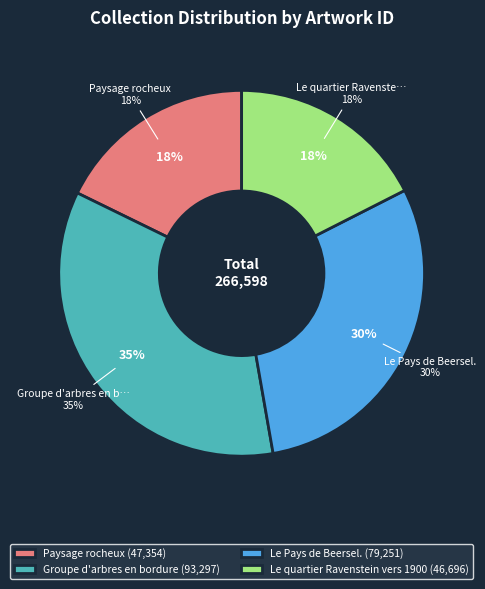

To the nearest percent, what is the difference between the largest and smallest slice percentages?

17%